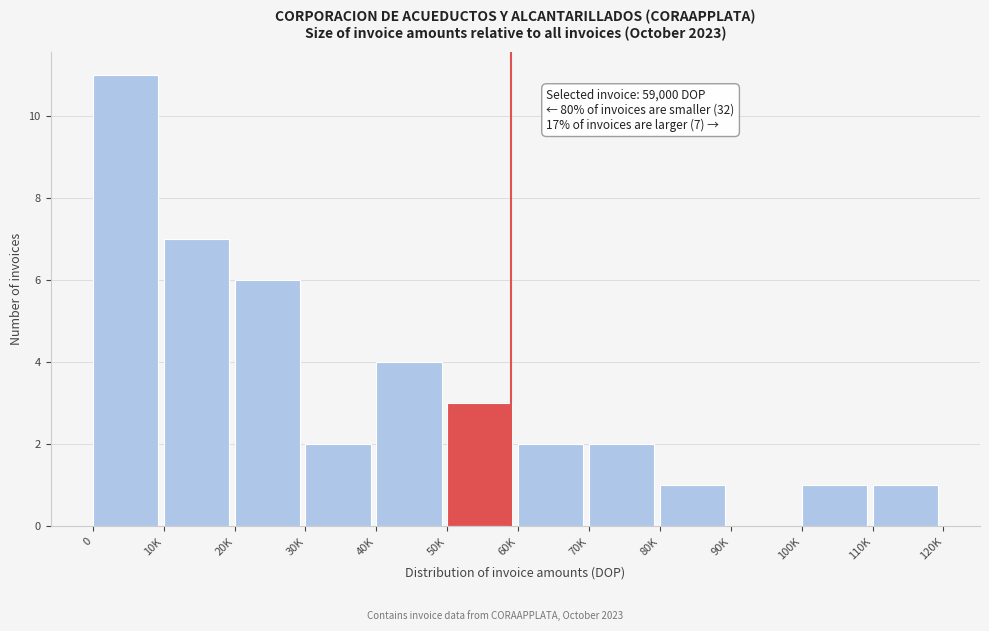

Reading left to right, transcribe all the data shown in this chart.

0=11	10K=7	20K=6	30K=2	40K=4	50K=3	60K=2	70K=2	80K=1	90K=0	100K=1	110K=1